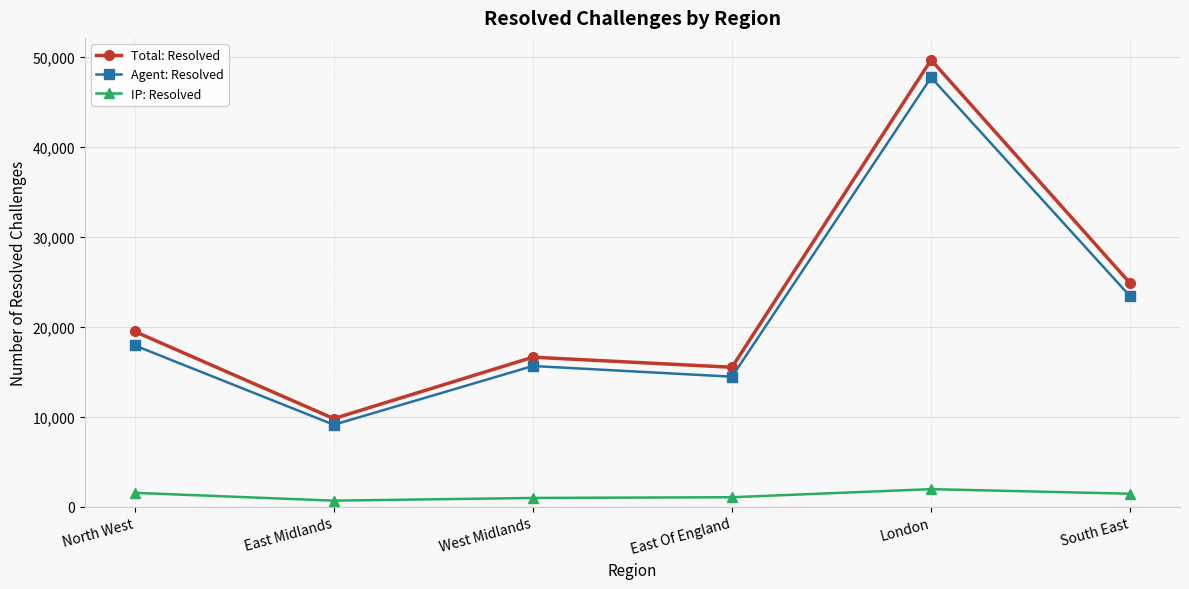

In Total: Resolved, how many points are higher than both neighbors (excluding endpoints)?

2